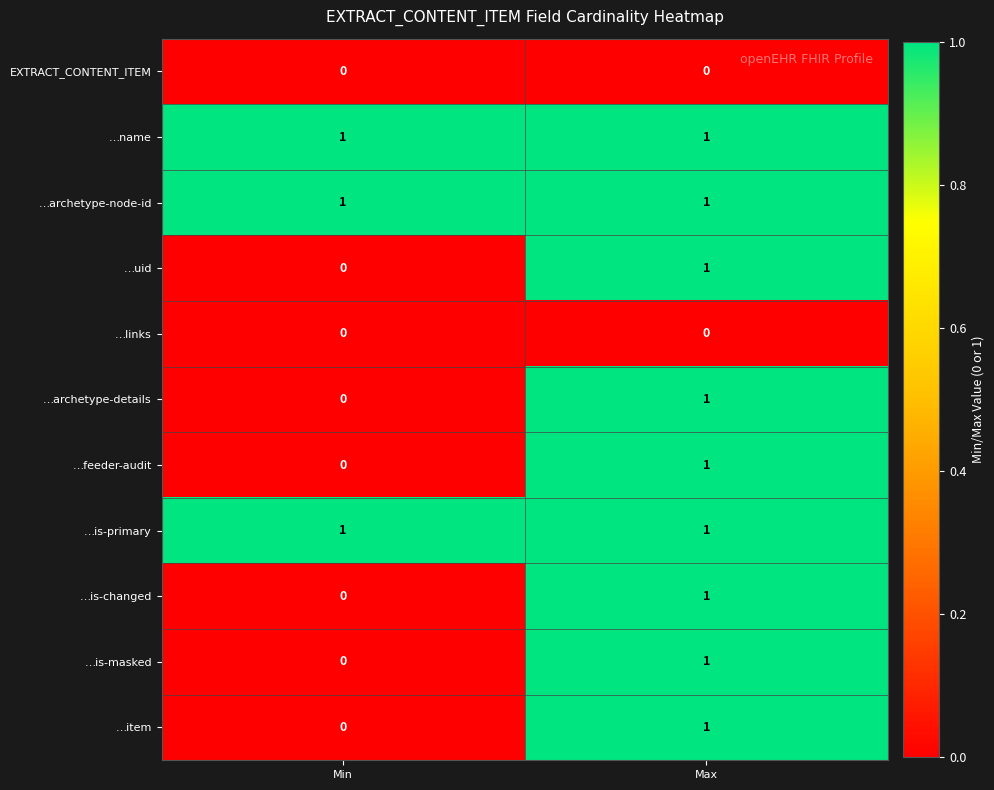

At which label does …archetype-details reach its minimum?

Min